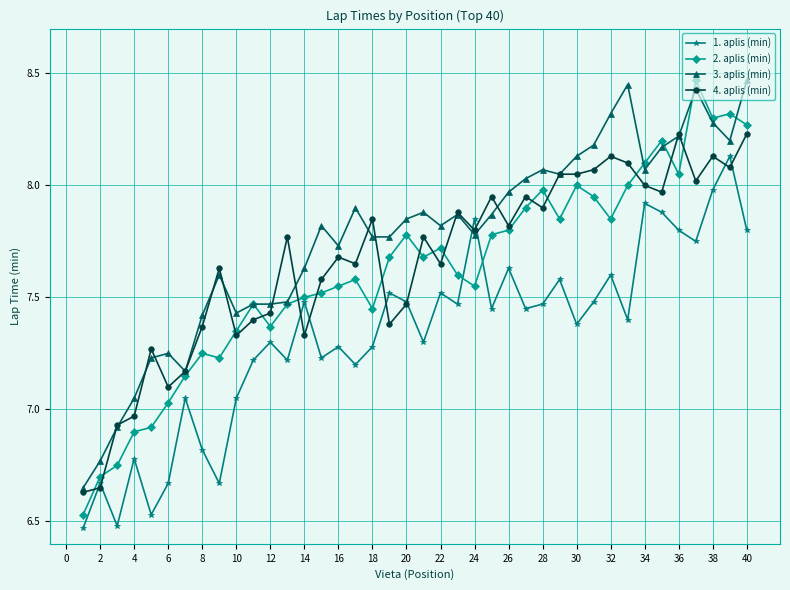

True or false: 3. aplis (min) and 1. aplis (min) intersect in this chart.

True